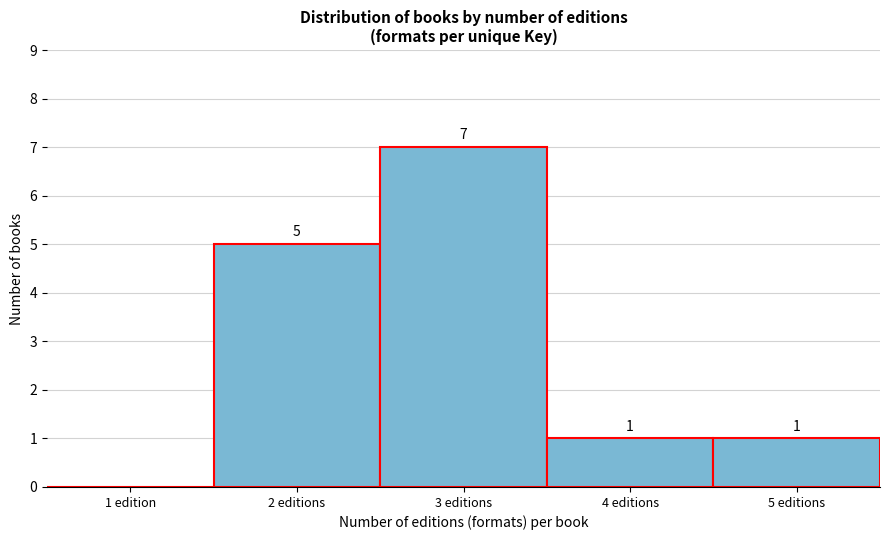

Reading left to right, what are all the values shown in this chart?

1 edition=0	2 editions=5	3 editions=7	4 editions=1	5 editions=1